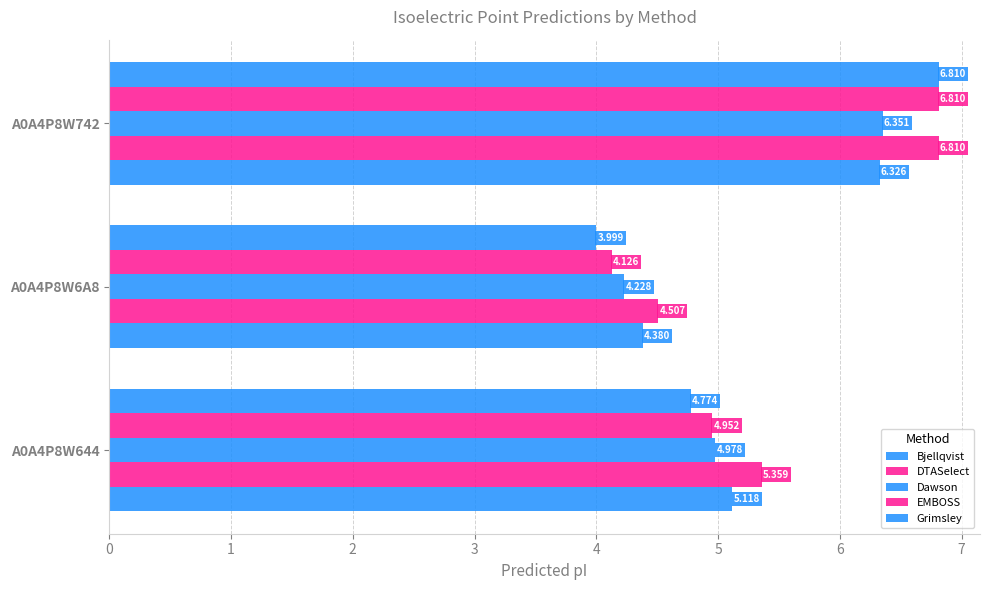

What is the lowest value of the EMBOSS series?

4.1